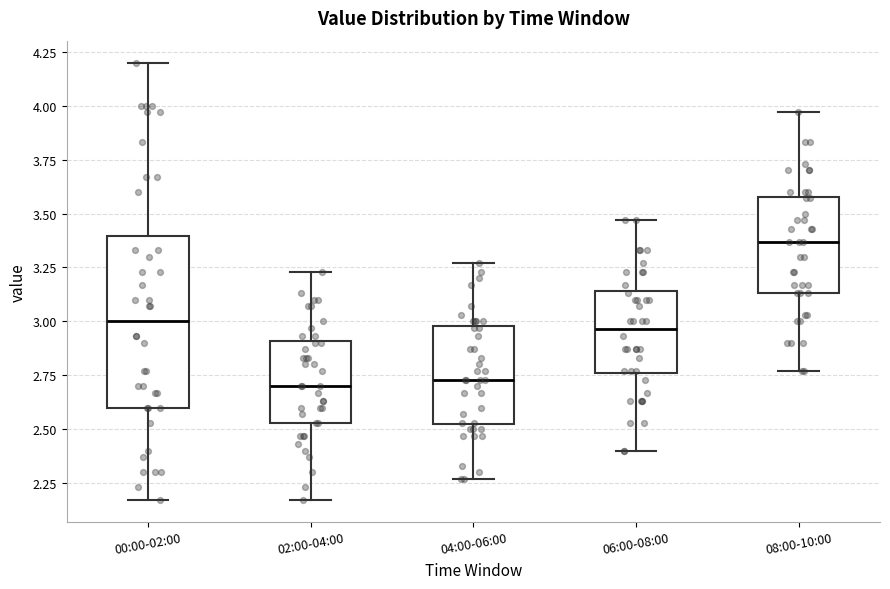

Reading left to right, read every box against the y-axis: the position of its median line, the range the box covers, and the ends of its whiskers. The values are not printed on the chart, so give them approximately, as read against the axis.

00:00-02:00: median 3.00, box 2.60 to 3.40, whiskers 2.15 to 4.20
02:00-04:00: median 2.70, box 2.55 to 2.90, whiskers 2.15 to 3.25
04:00-06:00: median 2.75, box 2.50 to 3.00, whiskers 2.25 to 3.25
06:00-08:00: median 2.95, box 2.75 to 3.15, whiskers 2.40 to 3.45
08:00-10:00: median 3.35, box 3.15 to 3.60, whiskers 2.75 to 3.95